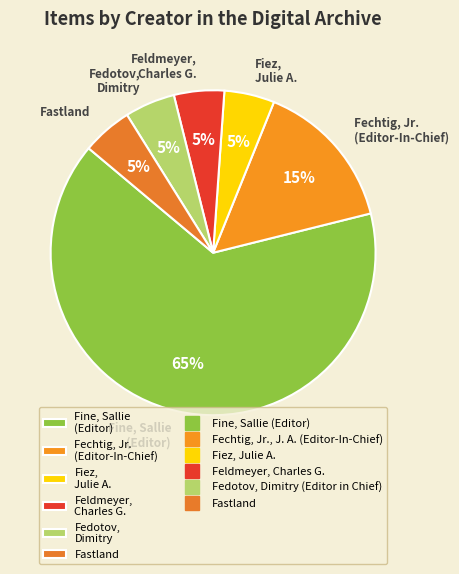

Which slice is the largest?

Fine, Sallie (Editor)